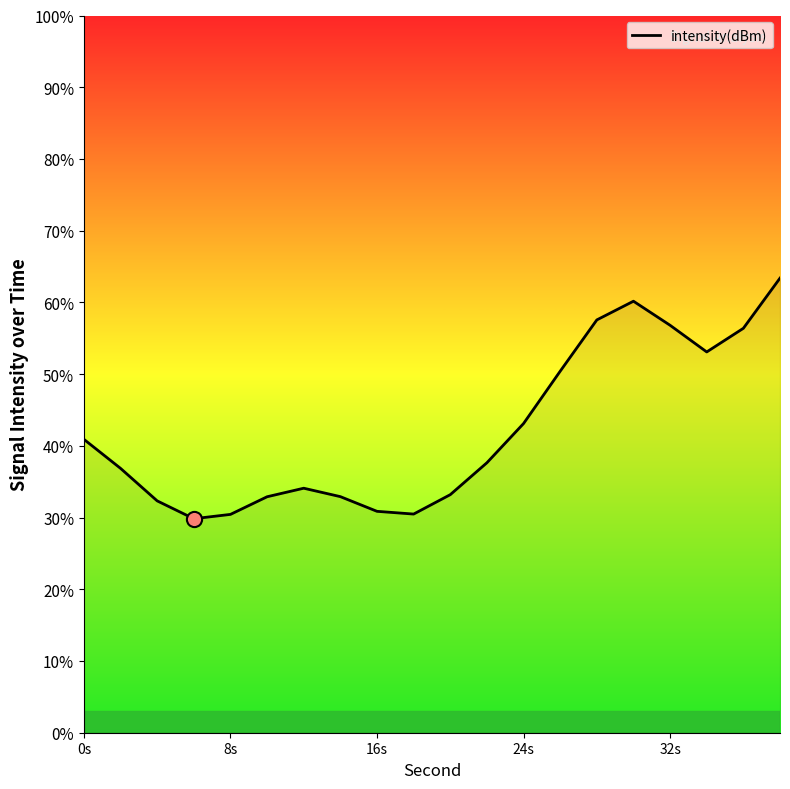

What is the difference between the maximum and minimum values?

33.5